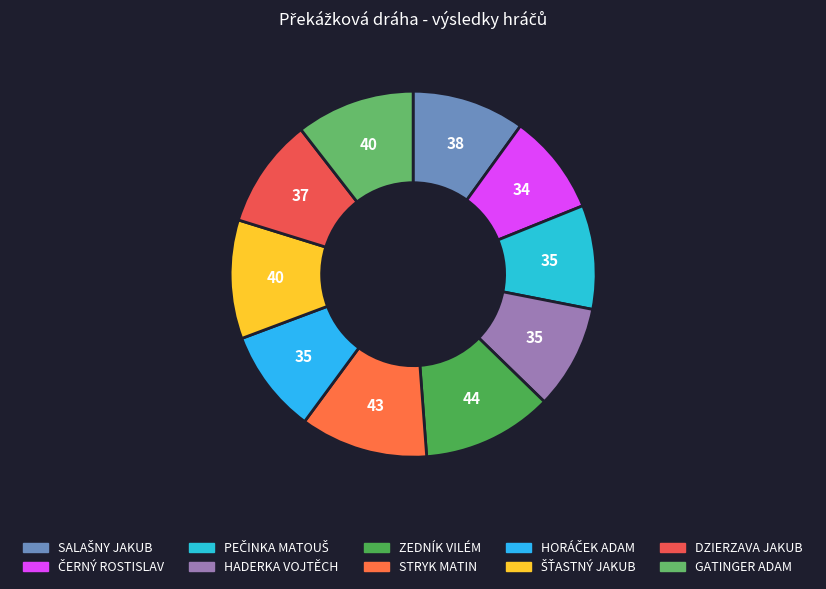

How many slices are in this pie chart?

10